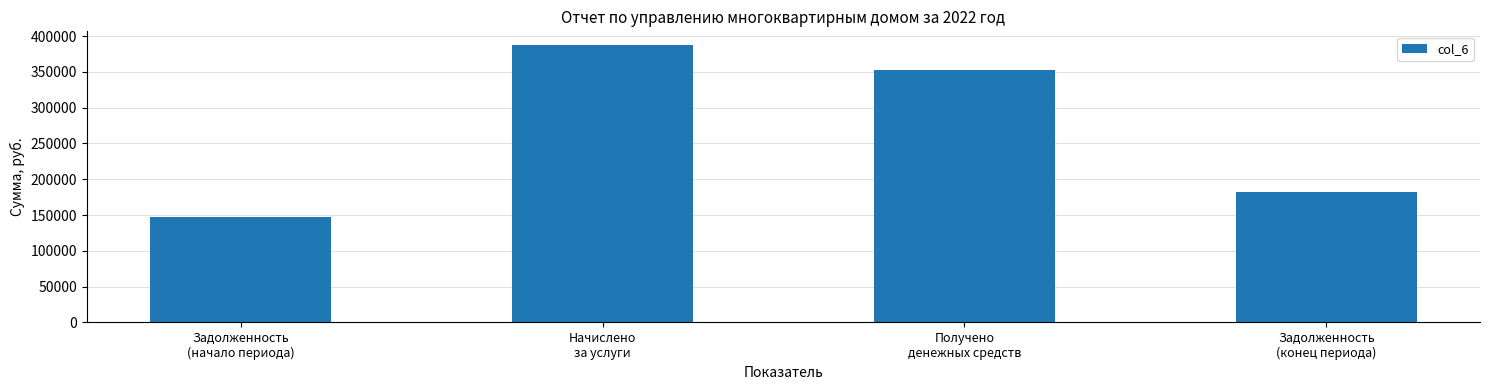

List the labels in order of value, smallest first.

Задолженность
(начало периода), Задолженность
(конец периода), Получено
денежных средств, Начислено
за услуги